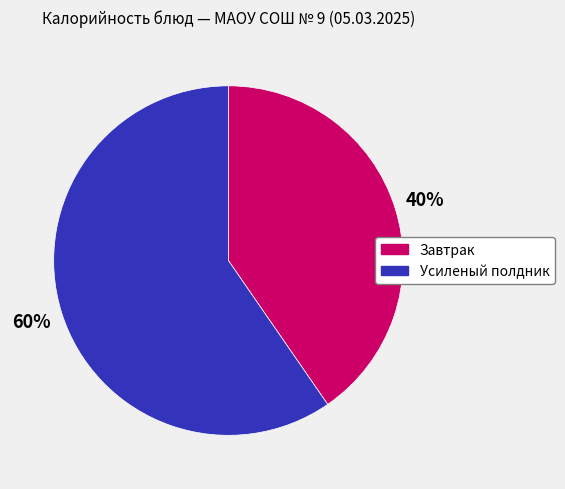

To the nearest percent, what is the average slice percentage?

50%